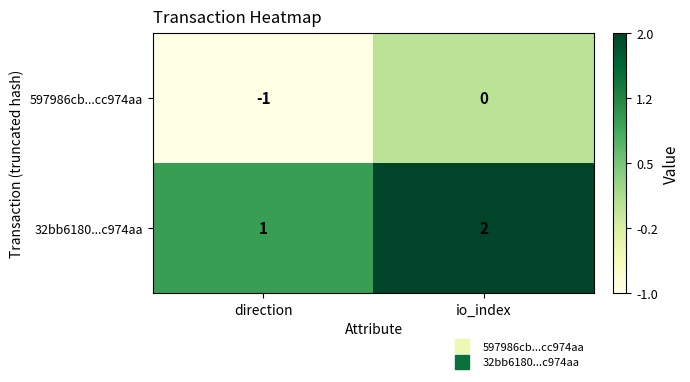

What is the difference between the highest and lowest values at io_index?

2